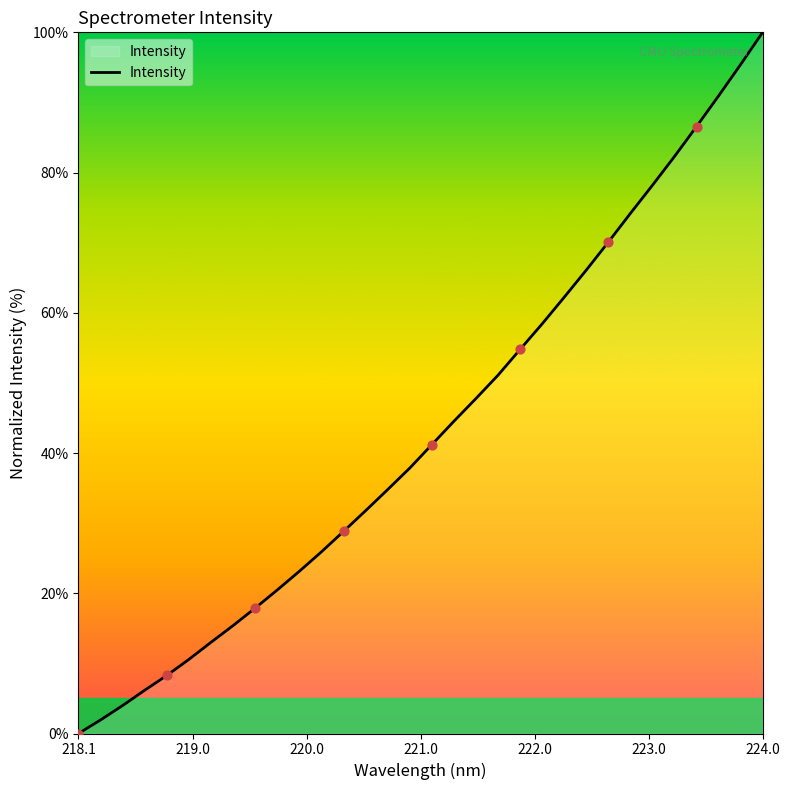

What is the greatest value displayed?

100.0